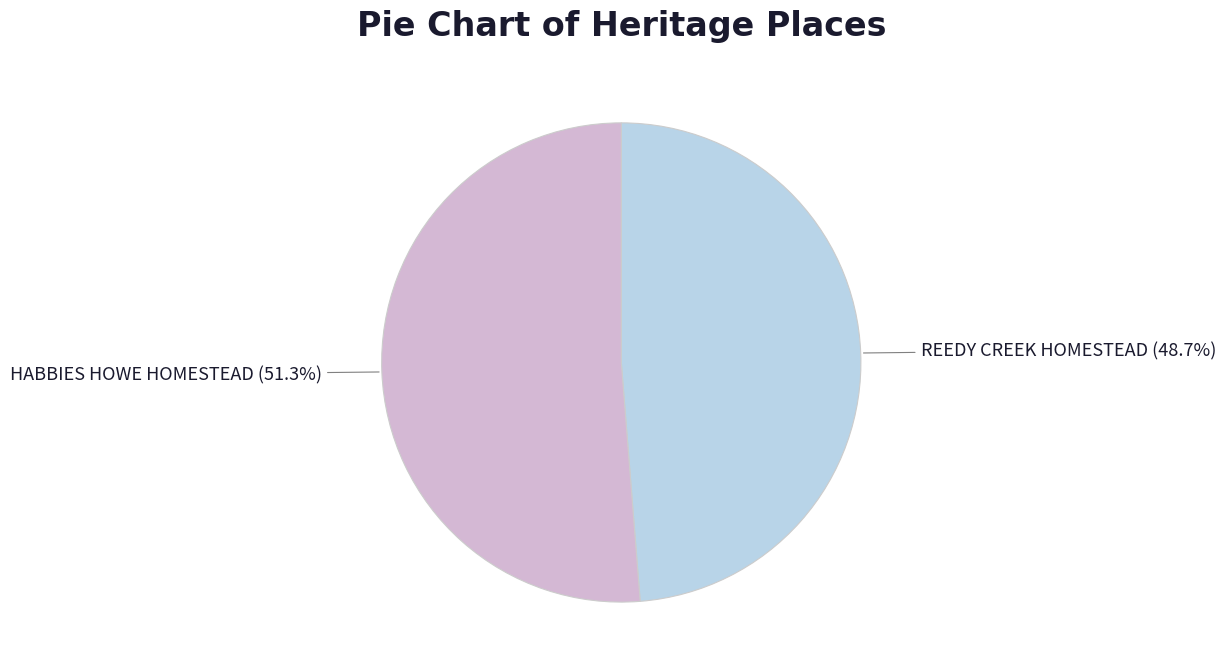

Is there any slice that represents more than half of the pie?

Yes